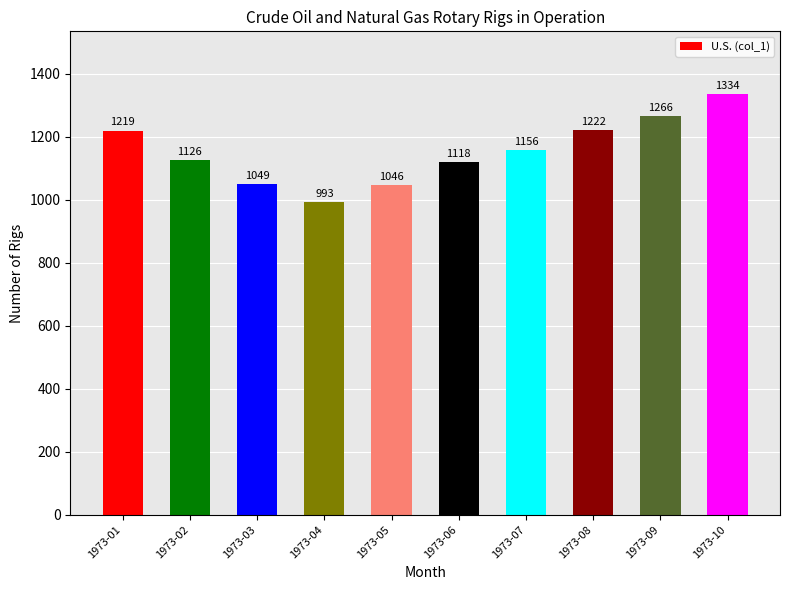

List the labels in order of value, largest first.

1973-10, 1973-09, 1973-08, 1973-01, 1973-07, 1973-02, 1973-06, 1973-03, 1973-05, 1973-04